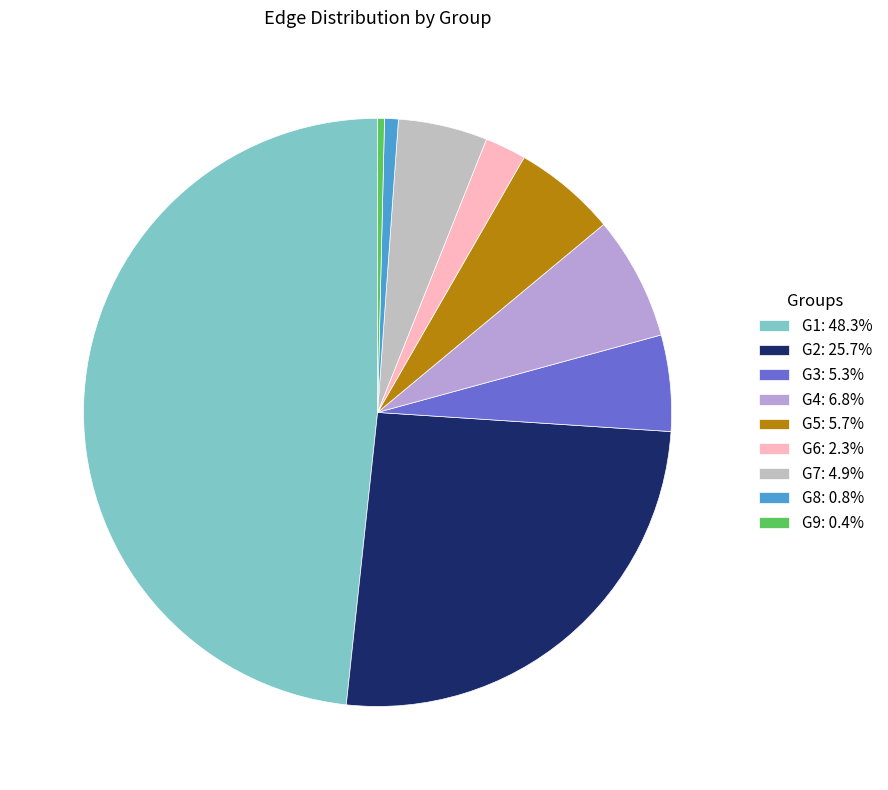

What is the ratio of the value at G4 to the value at G2?

0.3